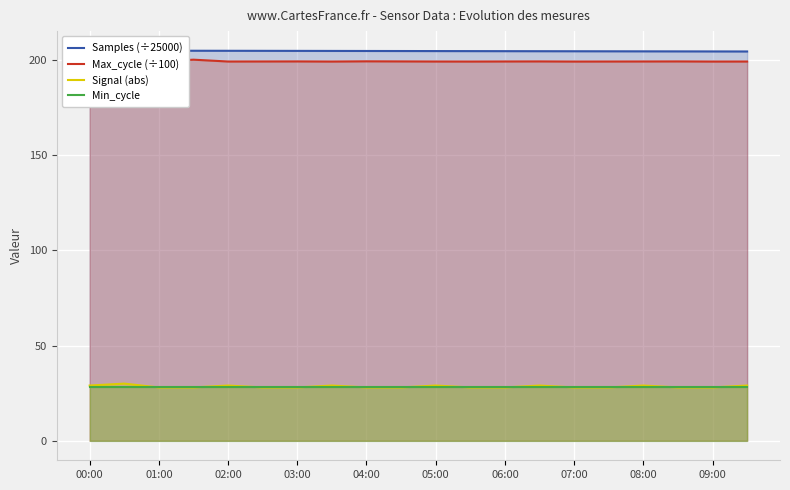

How many lines are shown in the chart?

4